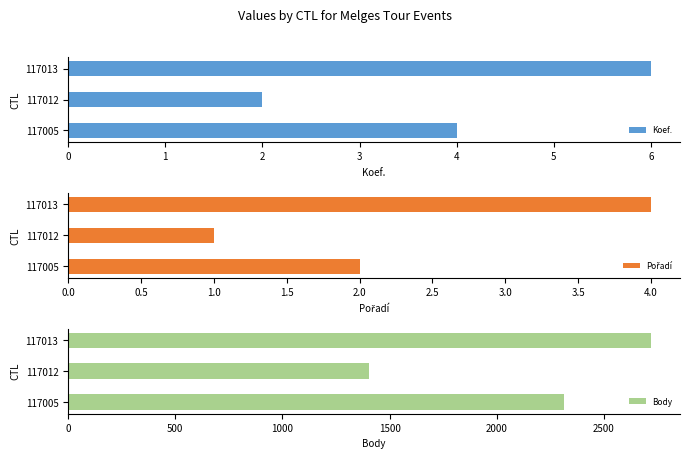

True or false: Koef. has a value of 2 at 117005.

False